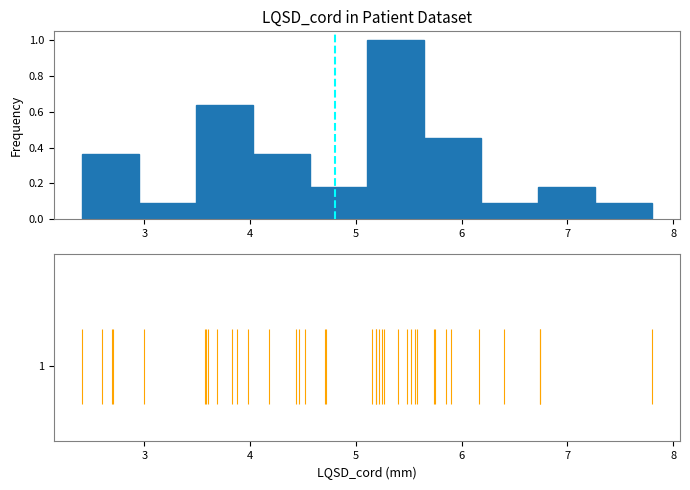

Reading left to right, transcribe this chart: for each bar, give the range it covers on the x-axis and its height. Neither the bar edges nor the heights are printed on the chart, so give them approximately, as read against the axes.

2.4 to 3.0: 0.36
3.0 to 3.5: 0.10
3.5 to 4.0: 0.64
4.0 to 4.6: 0.36
4.6 to 5.1: 0.18
5.1 to 5.6: 1.00
5.6 to 6.2: 0.46
6.2 to 6.7: 0.10
6.7 to 7.3: 0.18
7.3 to 7.8: 0.10